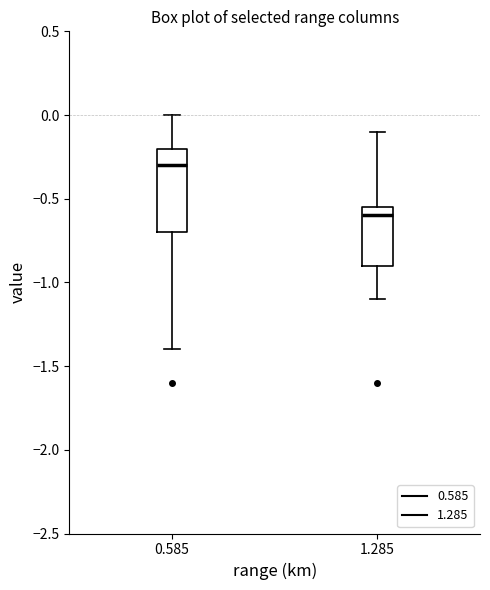

Which box's median line is the highest?

0.585